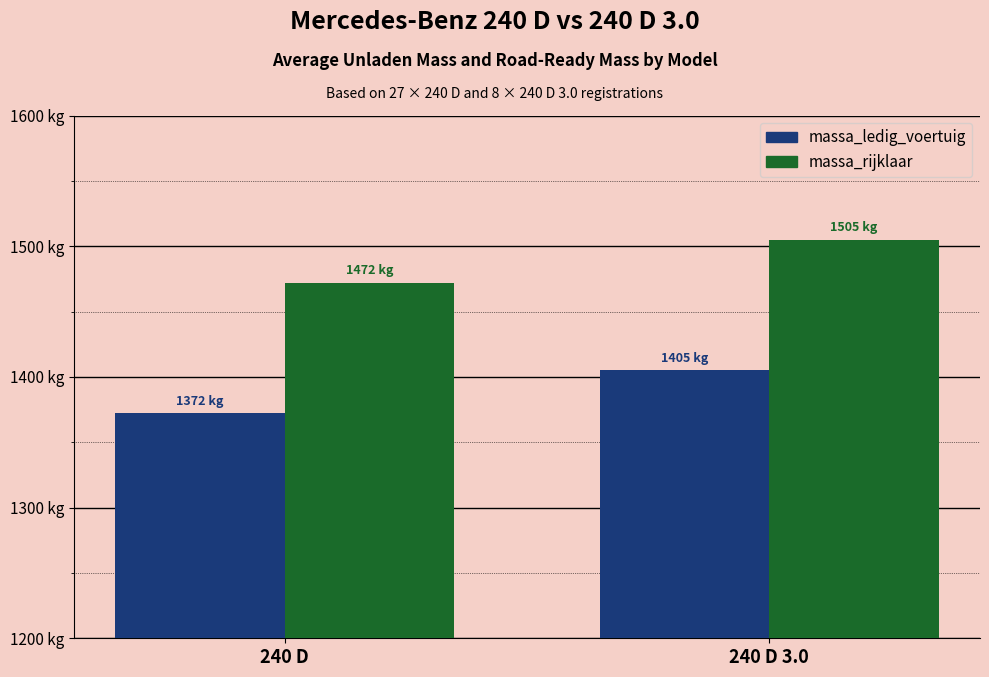

What are all the series names shown in the legend?

massa_ledig_voertuig, massa_rijklaar